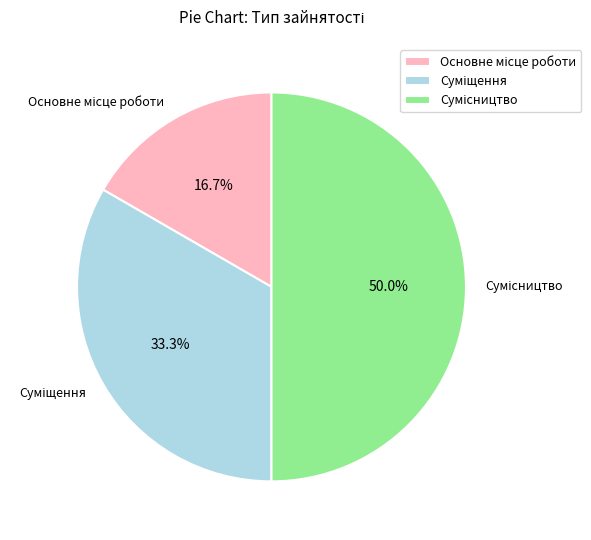

Between Суміщення and Сумісництво, which is larger?

Сумісництво